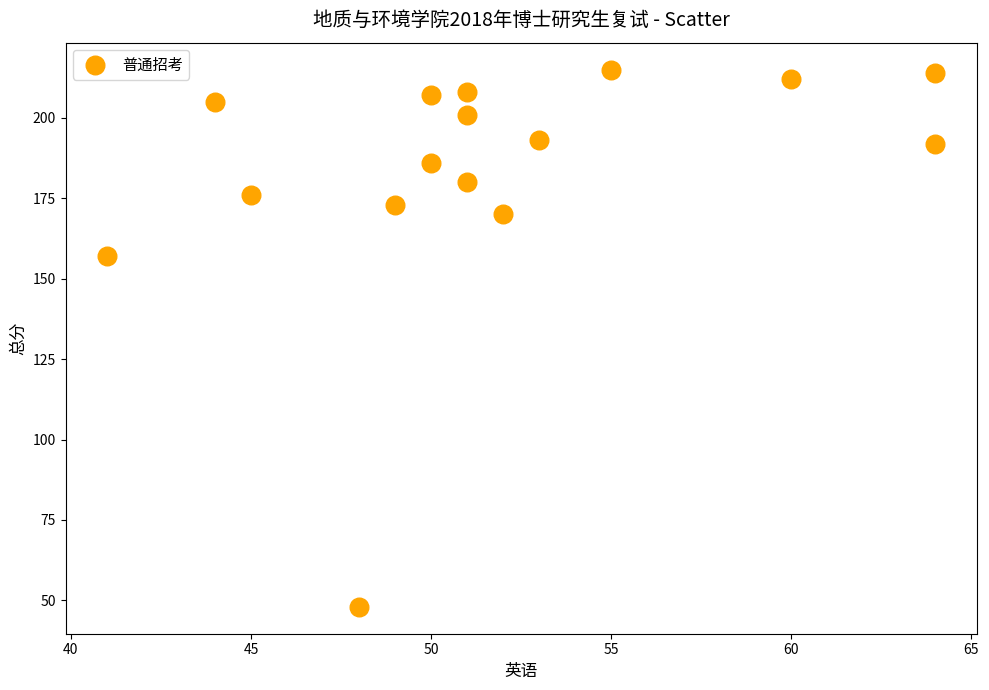

What is the range of X values (max minus min)?

23